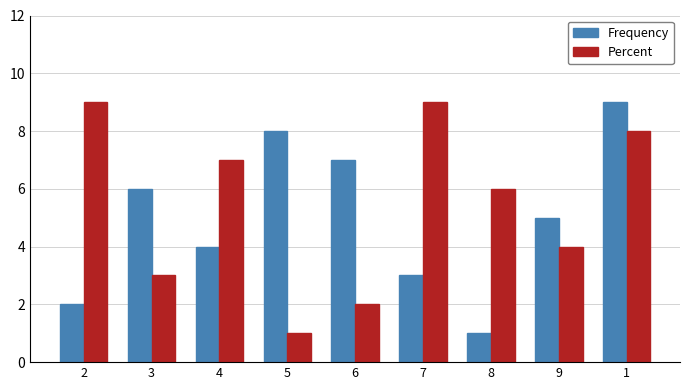

What are all the series names shown in the legend?

Frequency, Percent